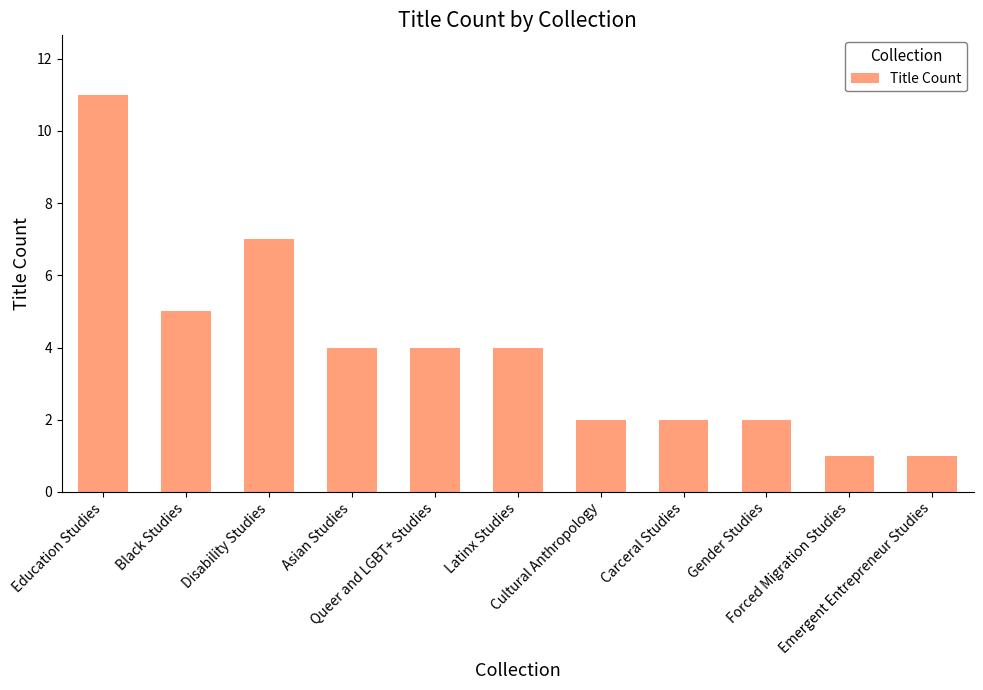

Reading right to left, transcribe all the data shown in this chart.

1	1	2	2	2	4	4	4	7	5	11